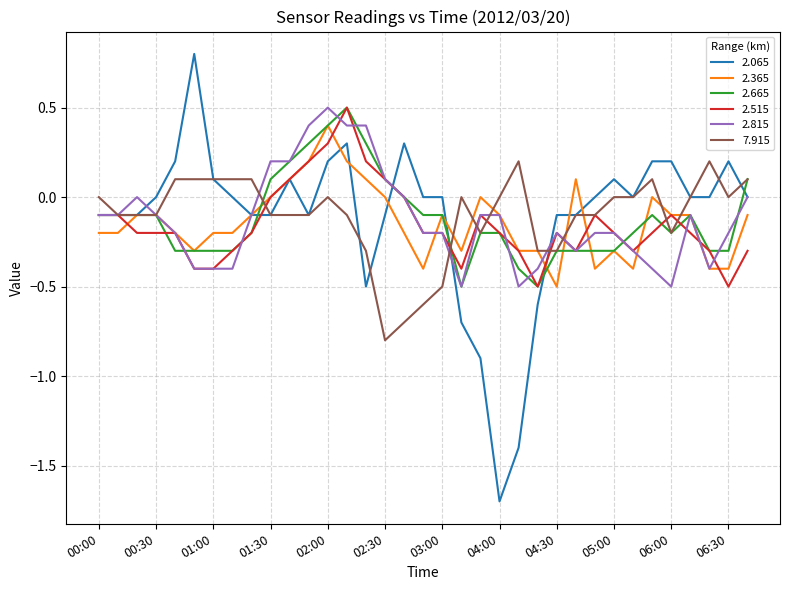

Which series has the widest spread of values?

2.065